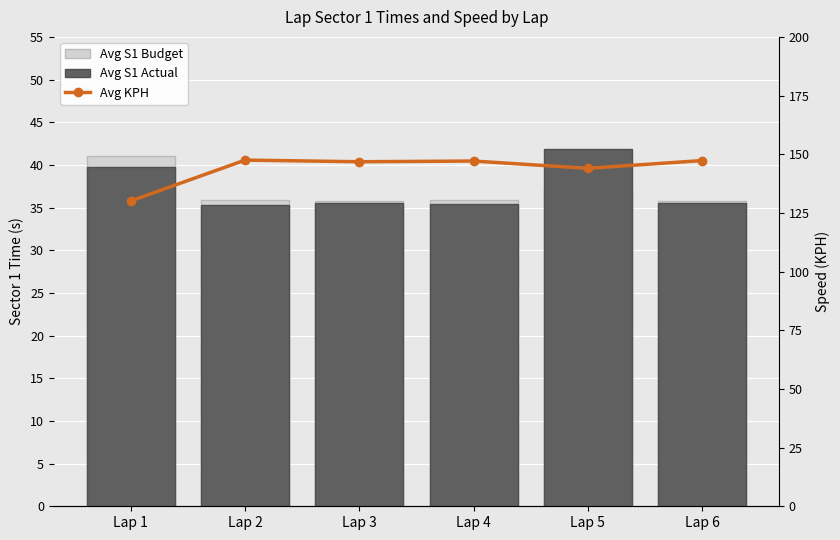

What is the sum of all Avg S1 Budget values?

221.8